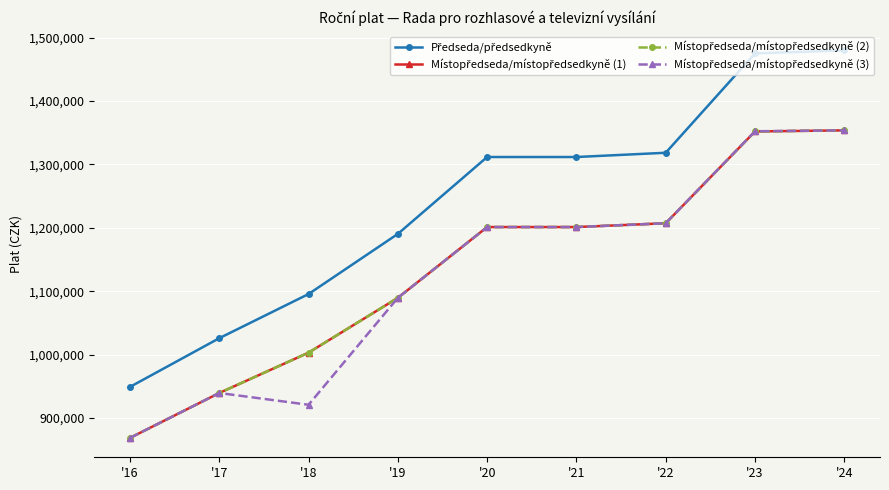

Does the chart have visible grid lines?

Yes